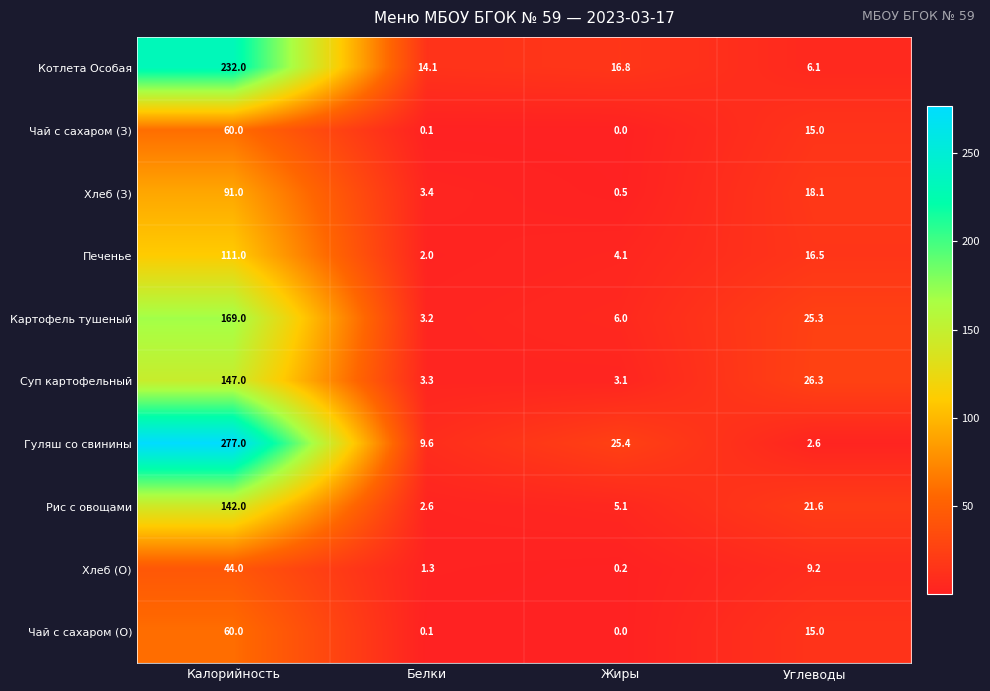

What is the difference between the maximum and minimum values in the Гуляш со свинины series?

274.4